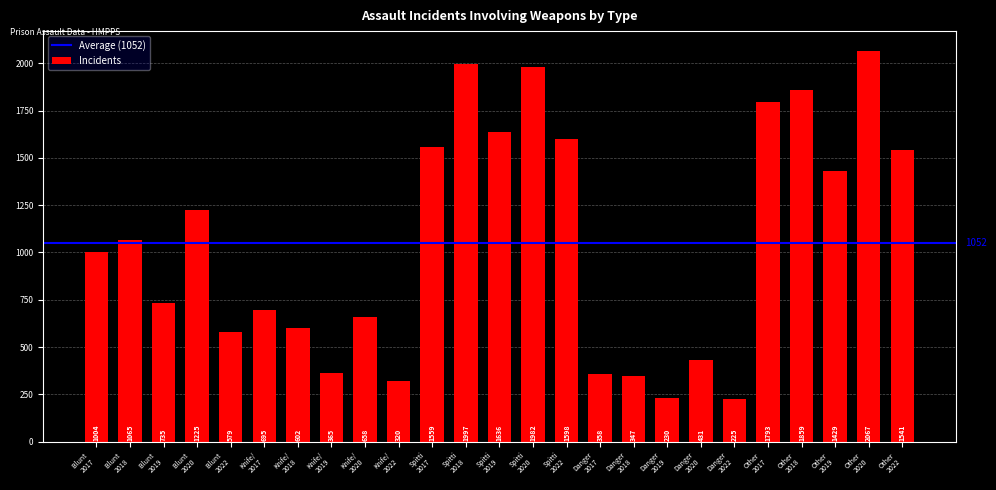

What is the maximum value shown in the chart?

2067